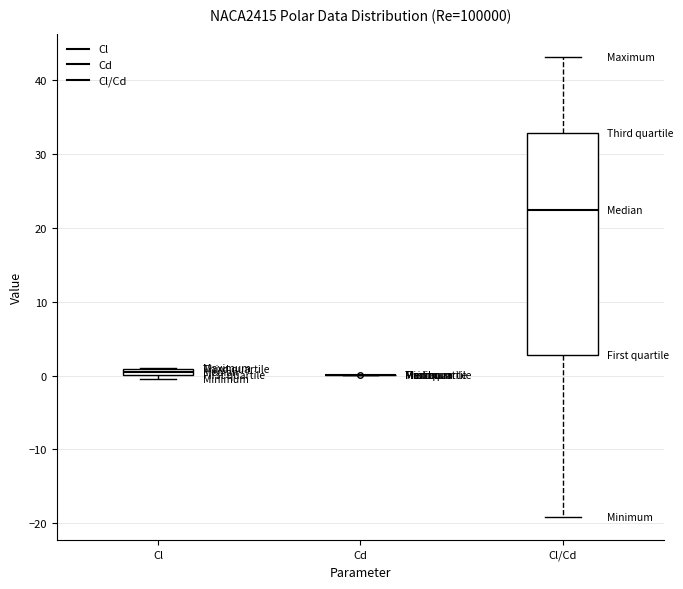

Which box is the tallest, from its lower edge to its upper edge?

Cl/Cd